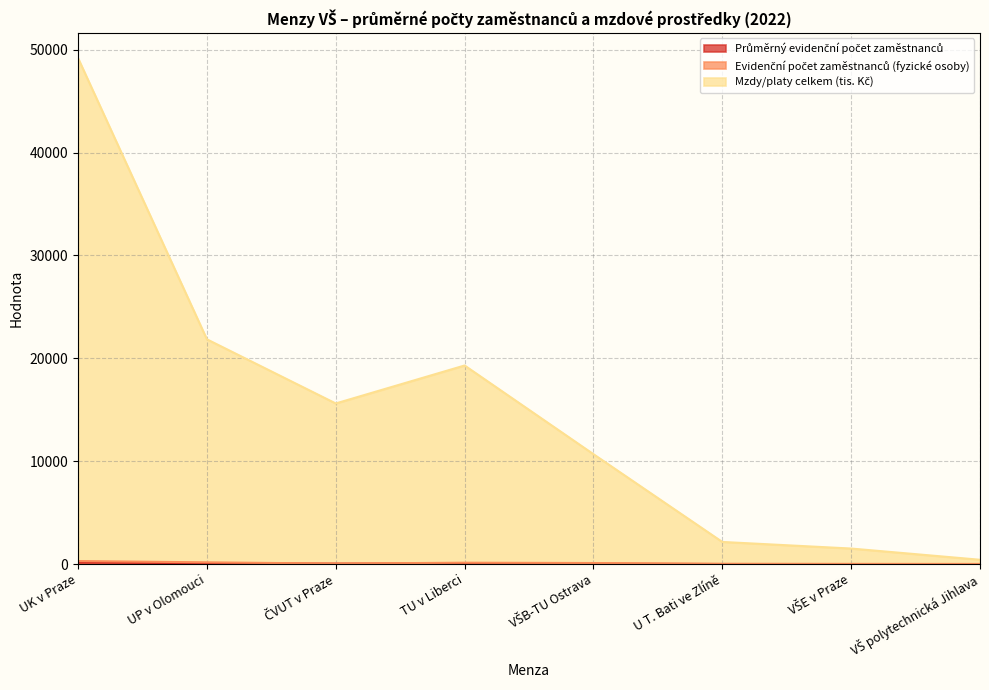

In Průměrný evidenční počet zaměstnanců, how many points are lower than both neighbors (excluding endpoints)?

1